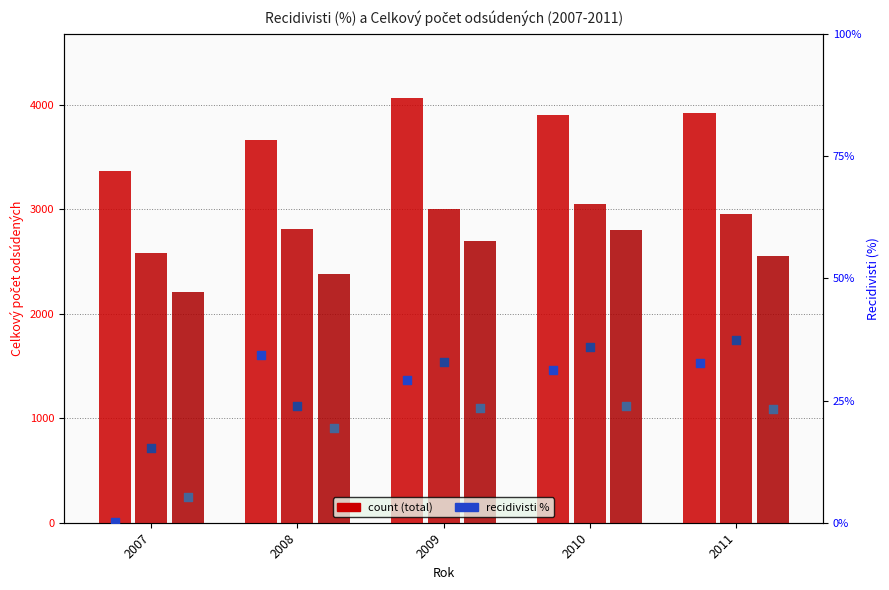

Which series contains the highest Y value?

BA count